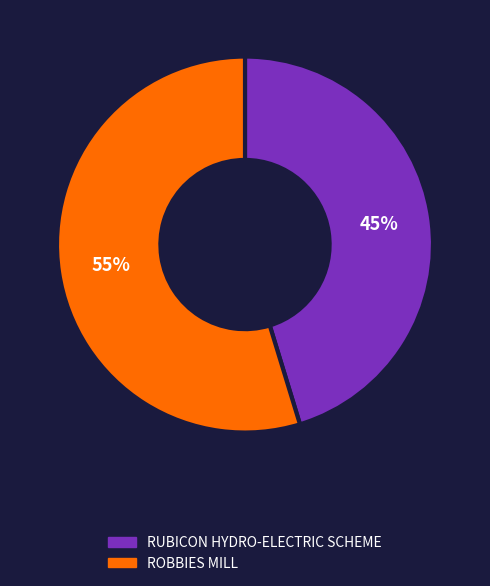

To the nearest percent, what is the combined percentage of ROBBIES MILL and RUBICON HYDRO-ELECTRIC SCHEME?

100%